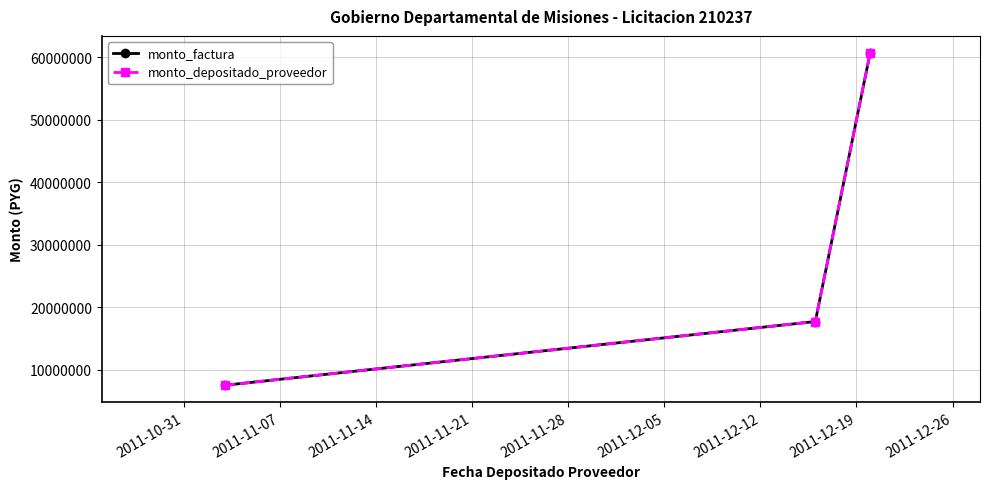

Does the chart have visible grid lines?

Yes